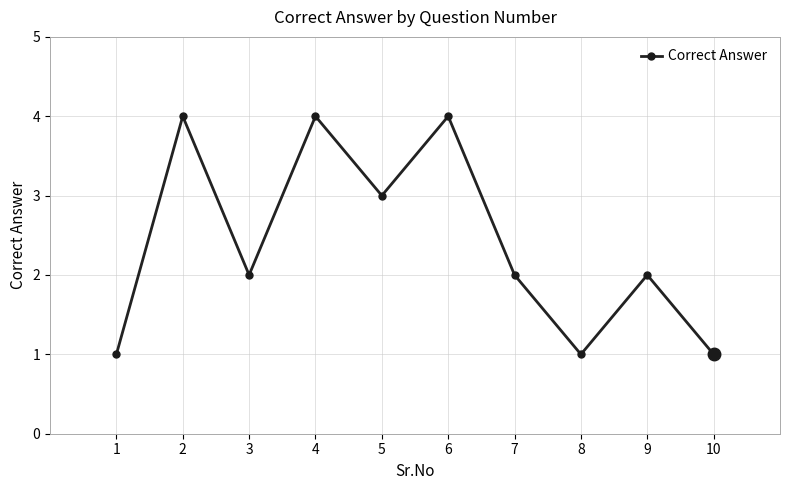

How many values are between 1 and 4?

10